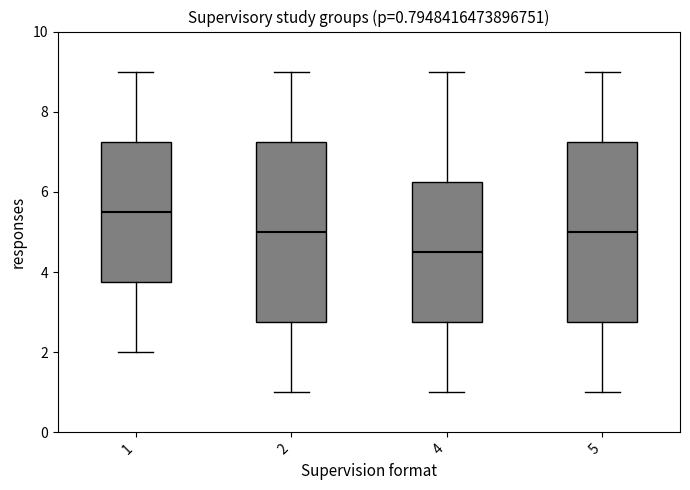

Which box has the highest median line?

1